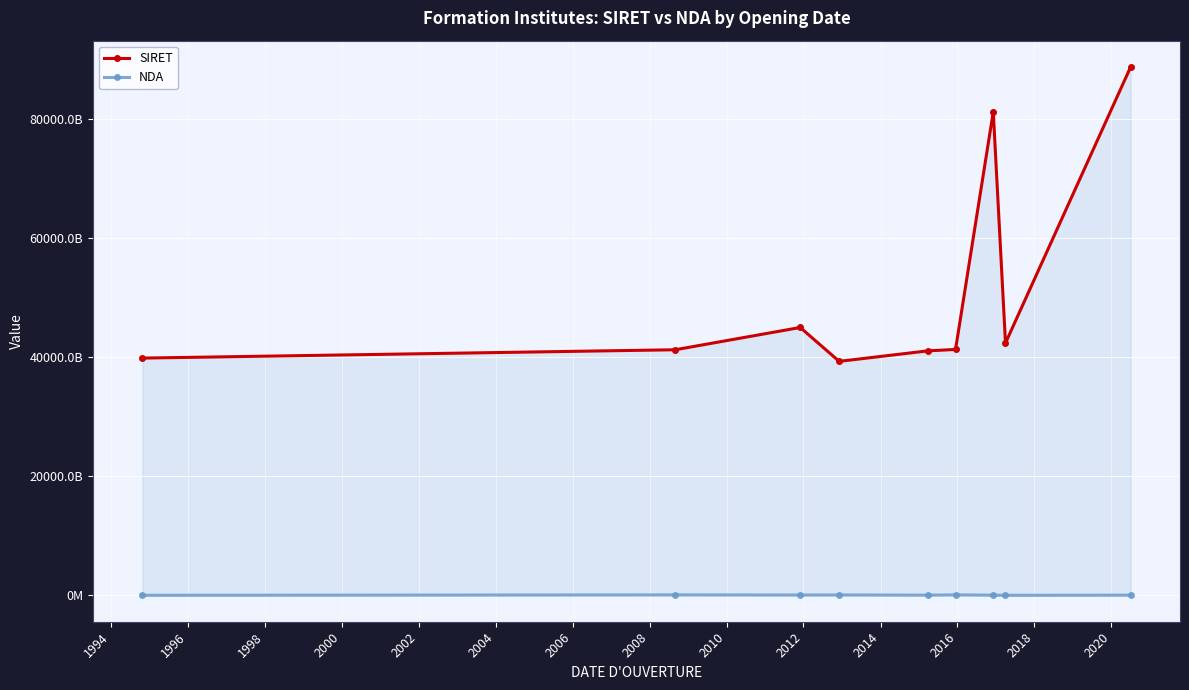

True or false: SIRET and NDA intersect in this chart.

False